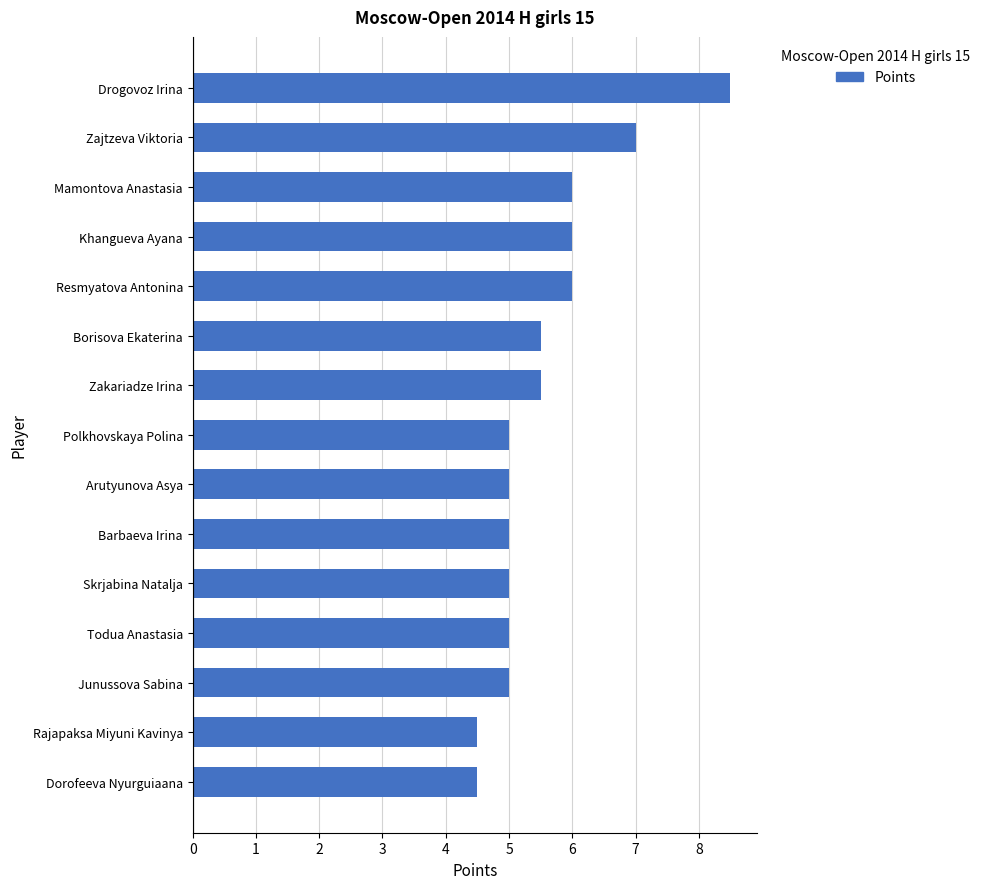

What is the approximate value at Khangueva Ayana?

6.0